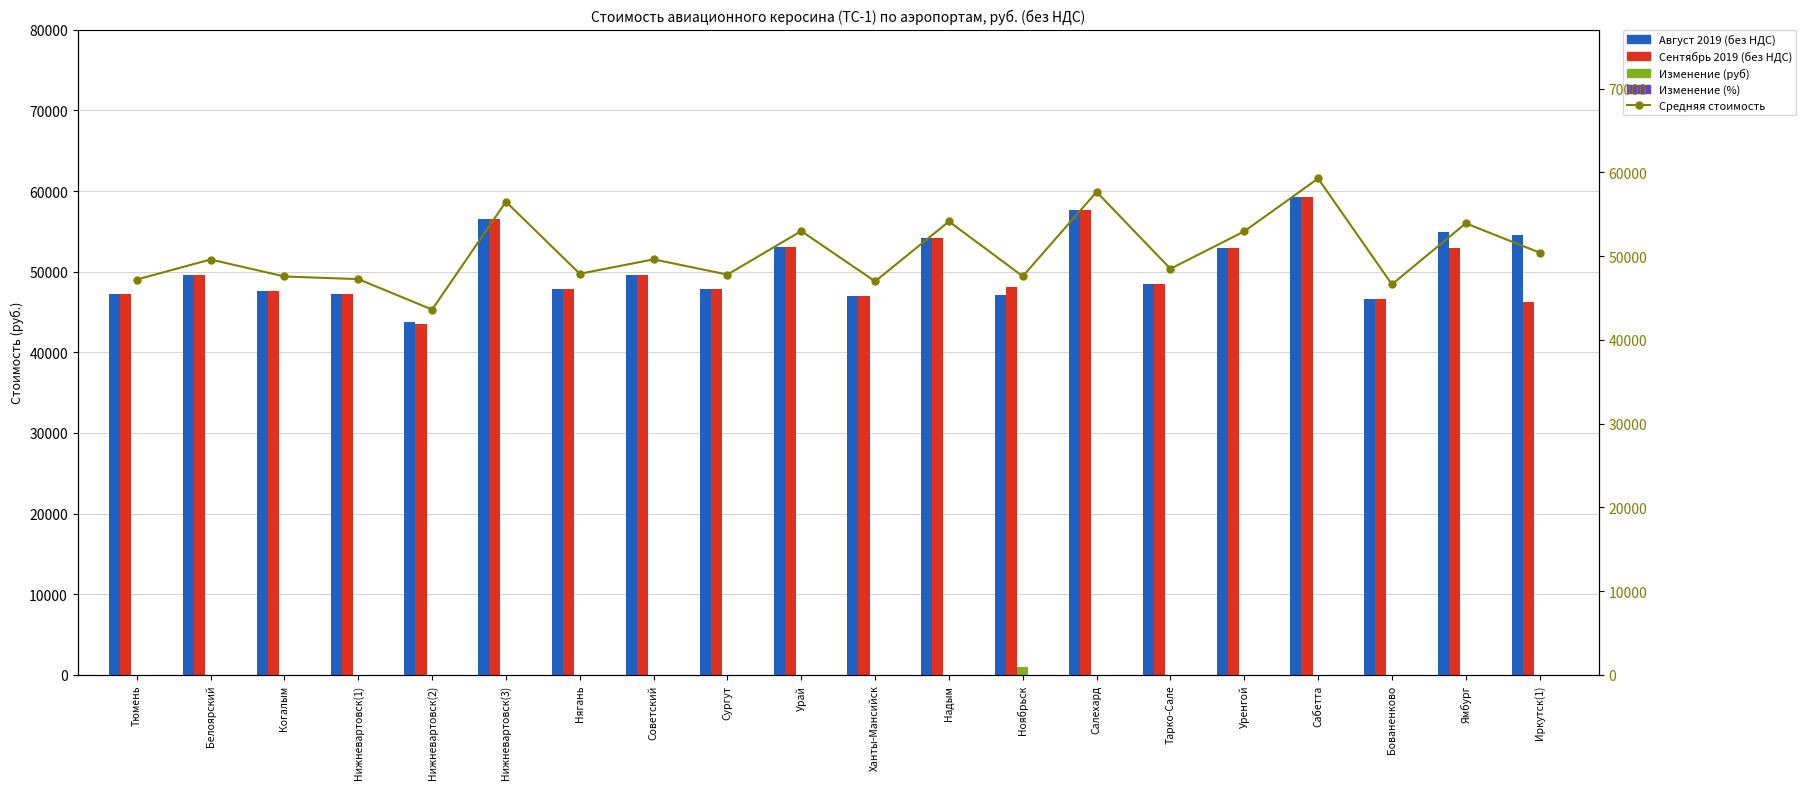

What is the label of the 6th bar from the left?

Нижневартовск(3)